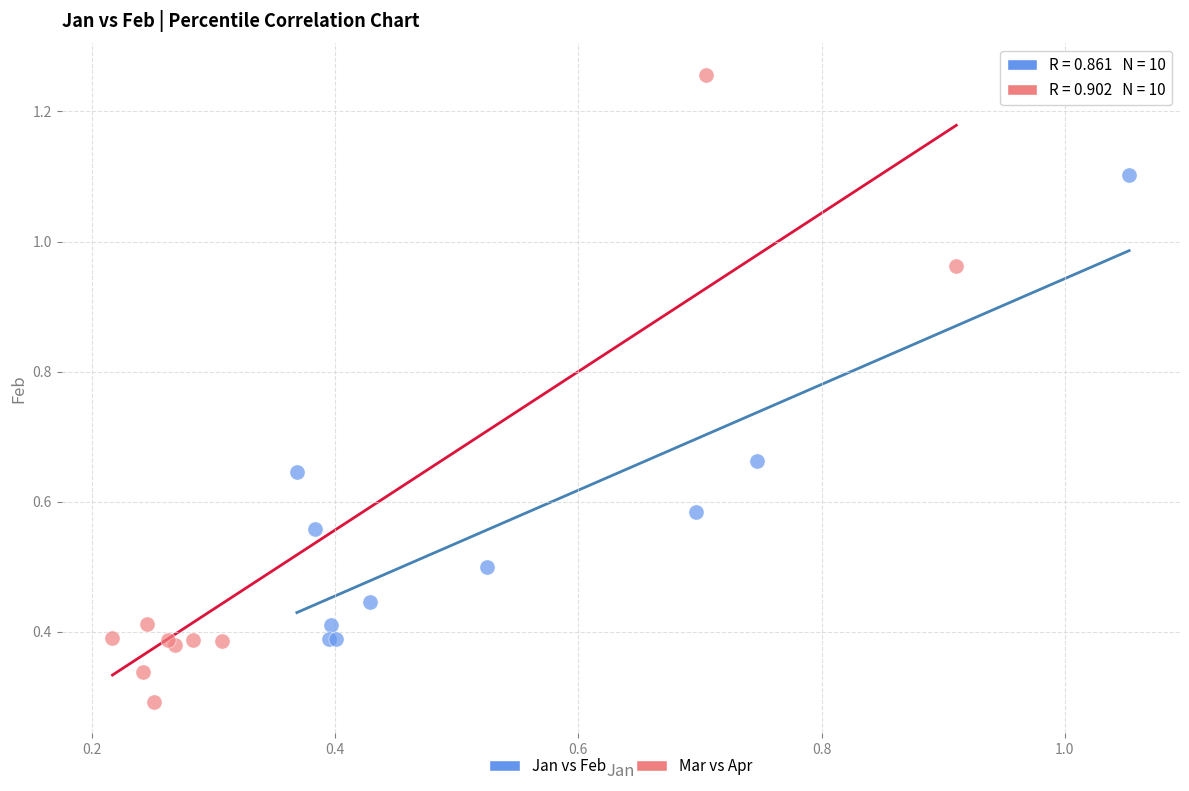

Which series reaches the minimum Y coordinate?

Mar vs Apr